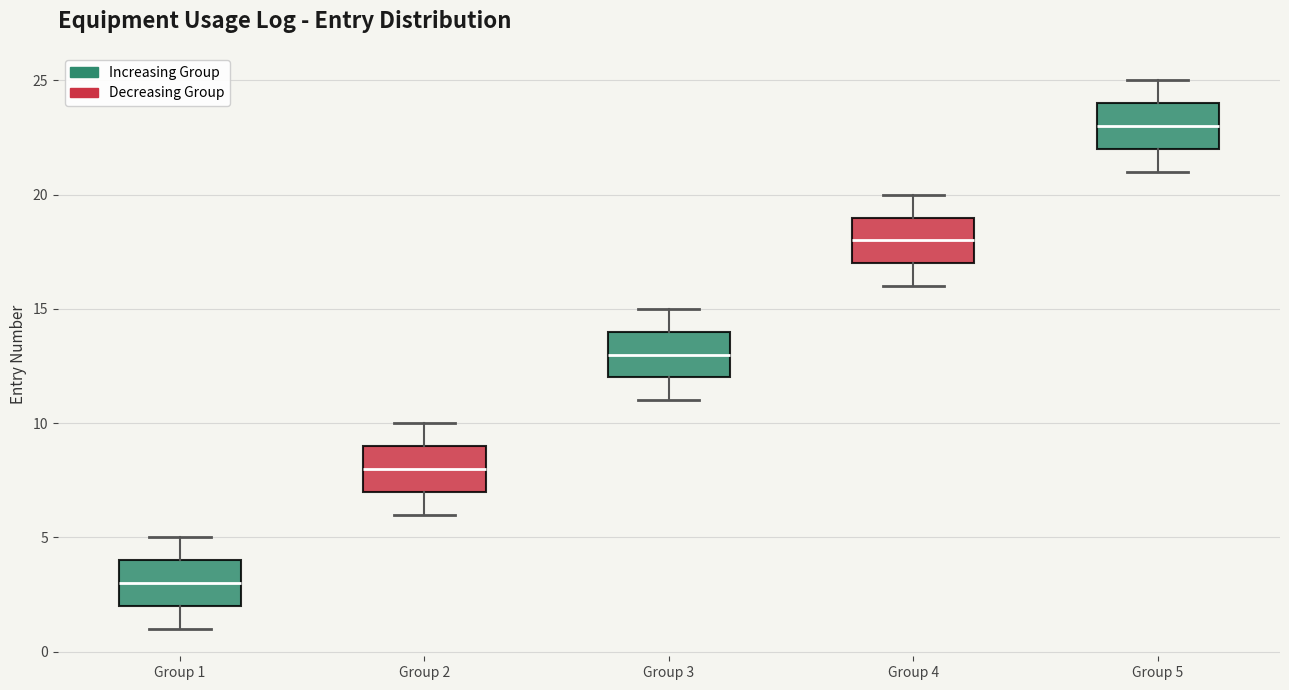

Reading left to right, transcribe this box plot: for each box, give where its median line is, the range the box spans, and where its two whiskers end, as read against the y-axis. The values are not printed on the chart, so give them approximately, as read against the axis.

Group 1: median 3, box 2 to 4, whiskers 1 to 5
Group 2: median 8, box 7 to 9, whiskers 6 to 10
Group 3: median 13, box 12 to 14, whiskers 11 to 15
Group 4: median 18, box 17 to 19, whiskers 16 to 20
Group 5: median 23, box 22 to 24, whiskers 21 to 25